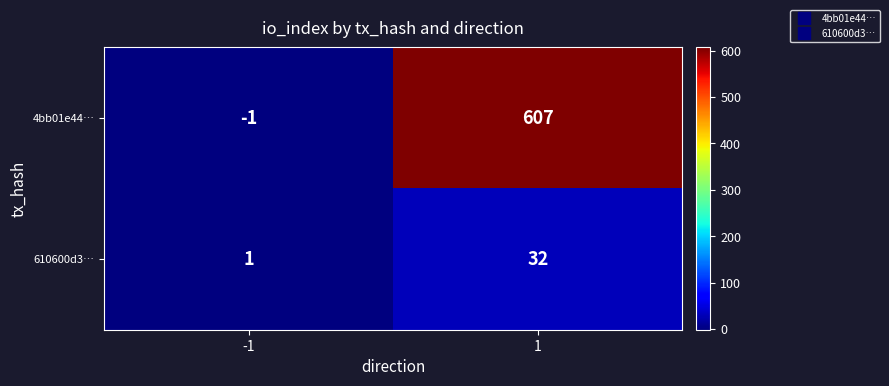

How many categories are shown in the chart?

2